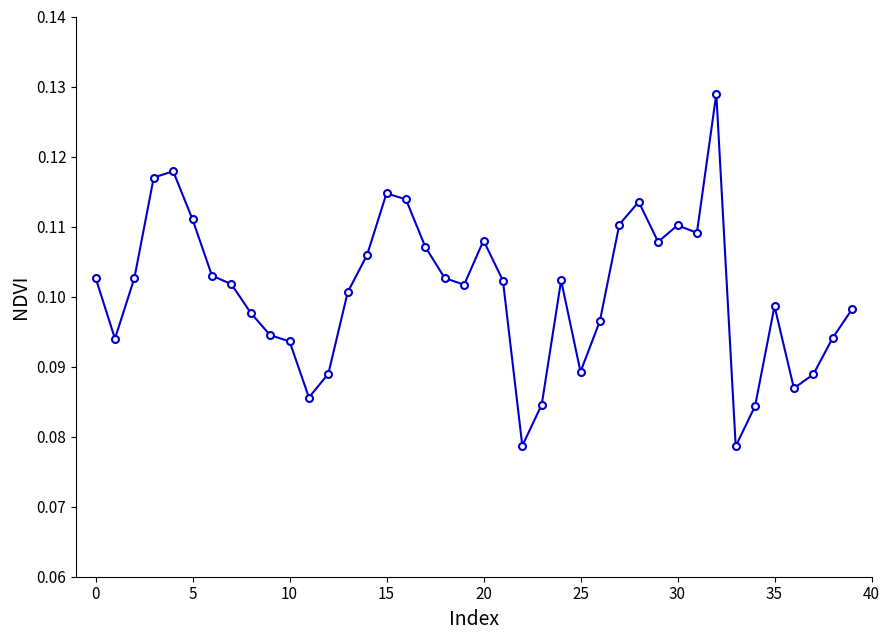

True or false: the data has more than 0 interior local peaks.

True